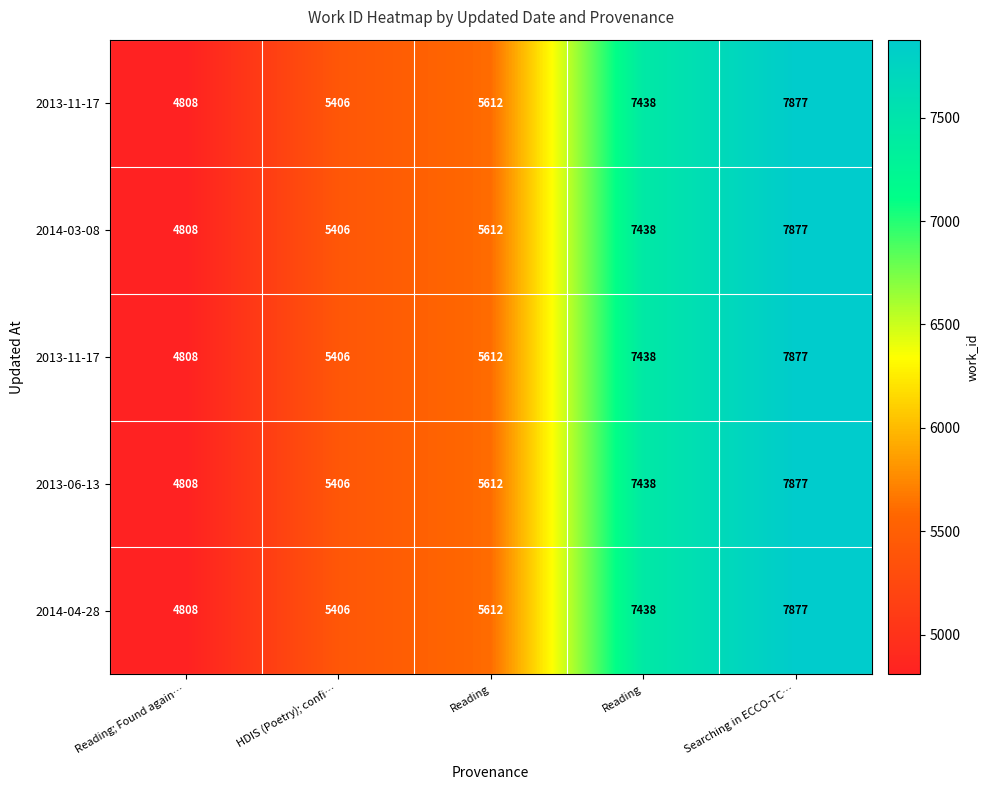

At which category is the sum across all series the highest?

Searching in ECCO-TC…